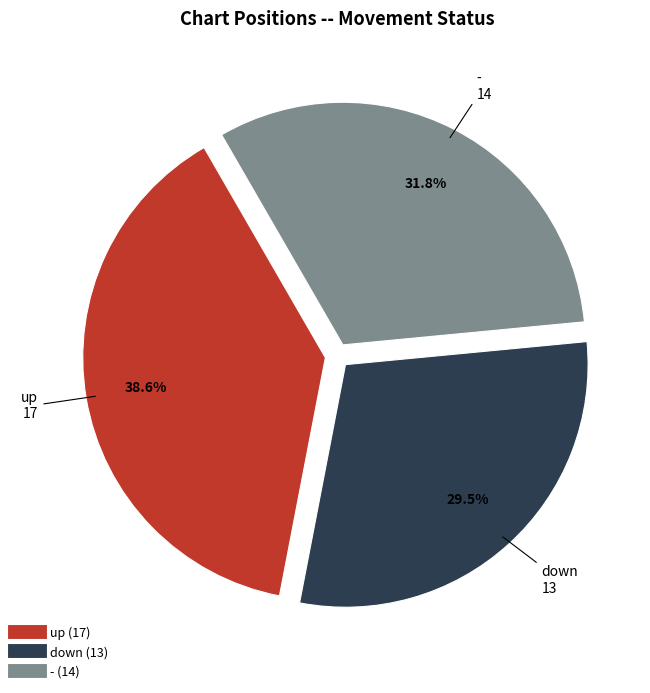

To the nearest percent, what is the difference between the largest and smallest slice percentages?

9%